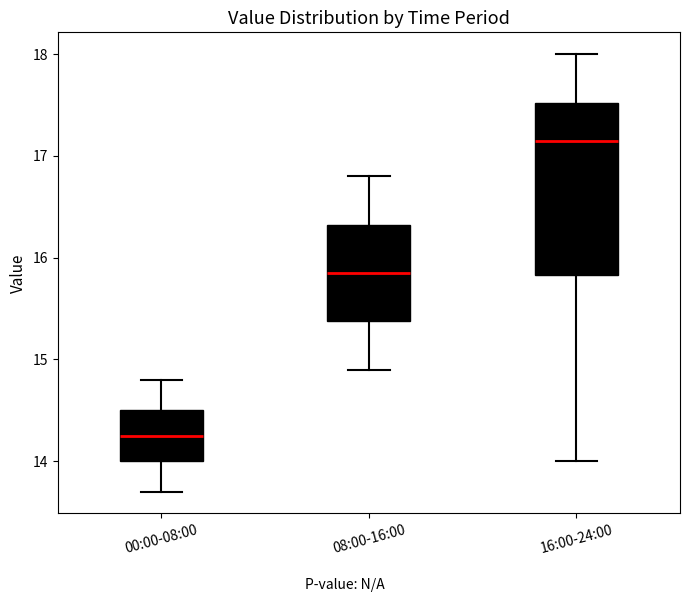

Reading left to right, transcribe this box plot: for each box, give where its median line is, the range the box spans, and where its two whiskers end, as read against the y-axis. The values are not printed on the chart, so give them approximately, as read against the axis.

00:00-08:00: median 14.3, box 14.0 to 14.5, whiskers 13.7 to 14.8
08:00-16:00: median 15.9, box 15.4 to 16.3, whiskers 14.9 to 16.8
16:00-24:00: median 17.2, box 15.8 to 17.5, whiskers 14.0 to 18.0